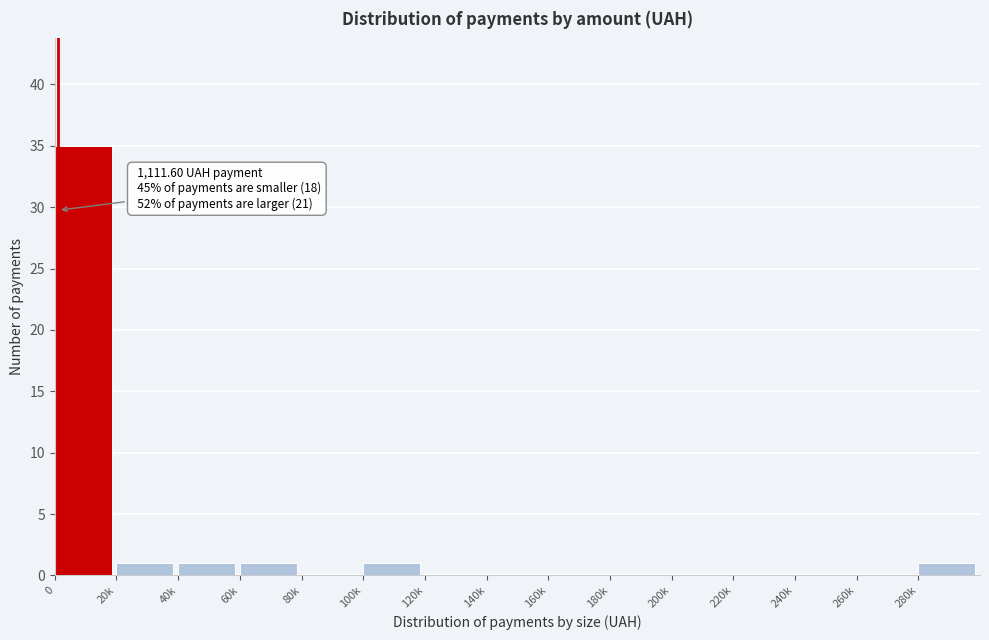

Reading left to right, transcribe all the data shown in this chart.

0=35	20k=1	40k=1	60k=1	80k=0	100k=1	120k=0	140k=0	160k=0	180k=0	200k=0	220k=0	240k=0	260k=0	280k=1